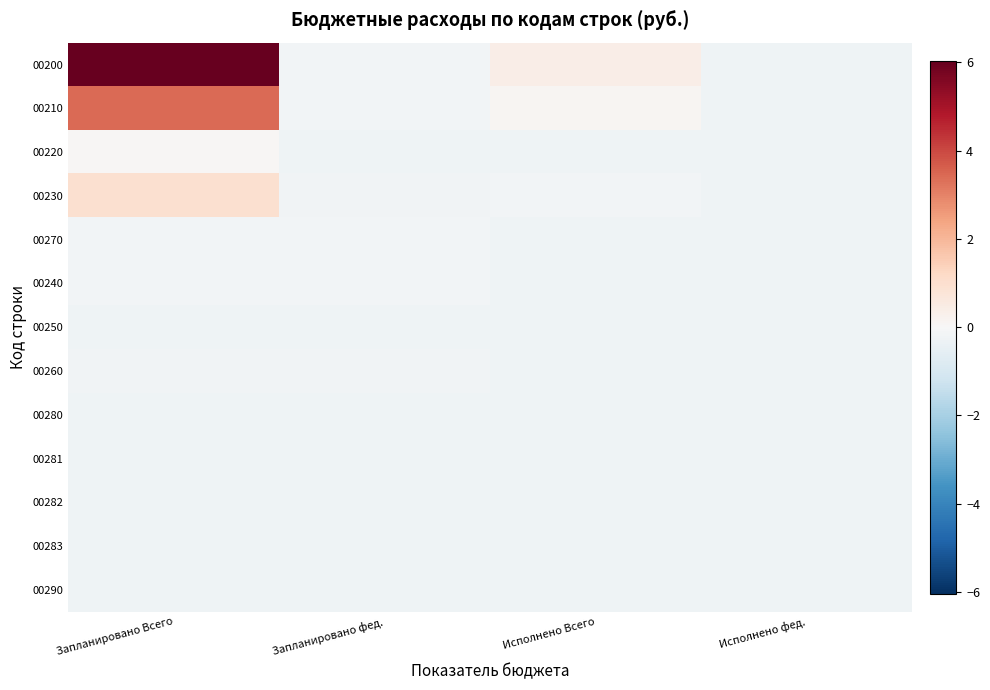

Which has a higher value, Запланировано фед. or Запланировано Всего?

Запланировано Всего